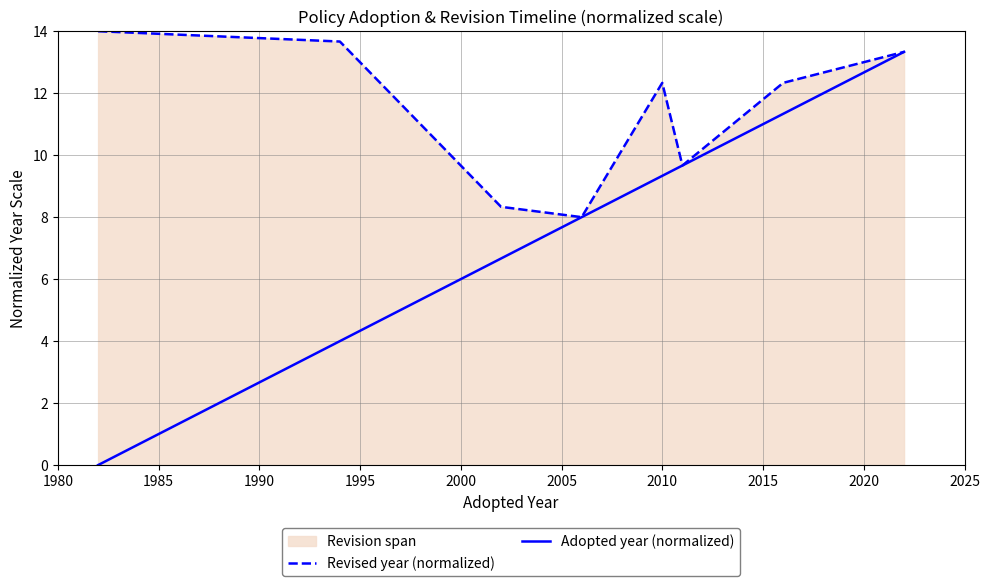

What is the maximum value shown in the chart?

14.0